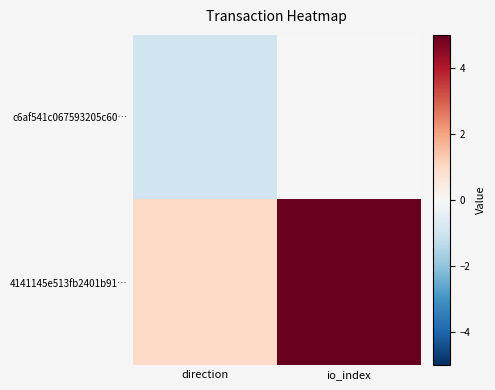

What is the difference between the highest and lowest values at direction?

2